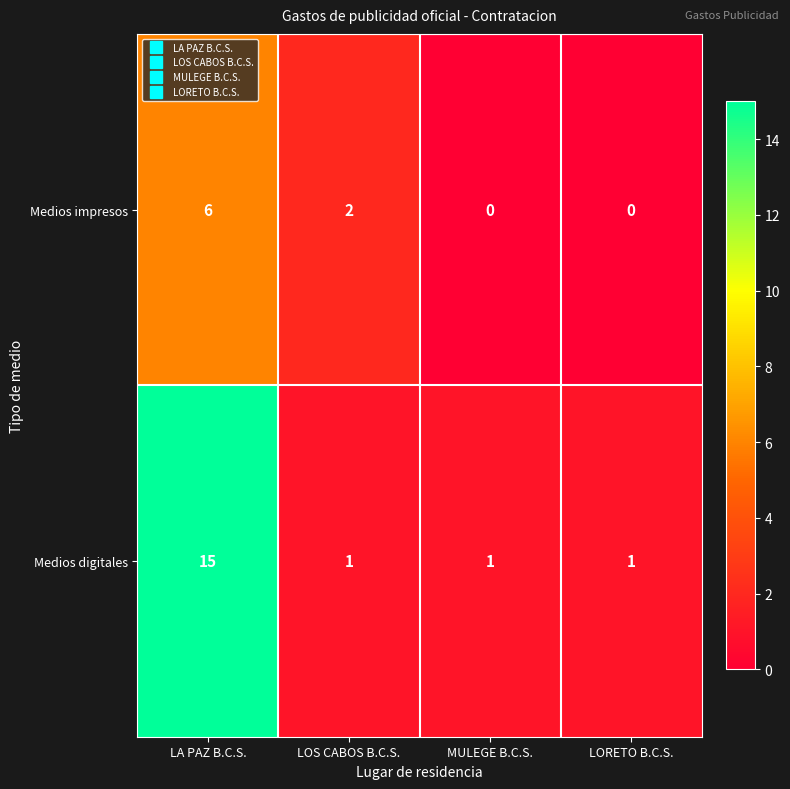

Which label corresponds to the largest value in the chart?

LA PAZ B.C.S.